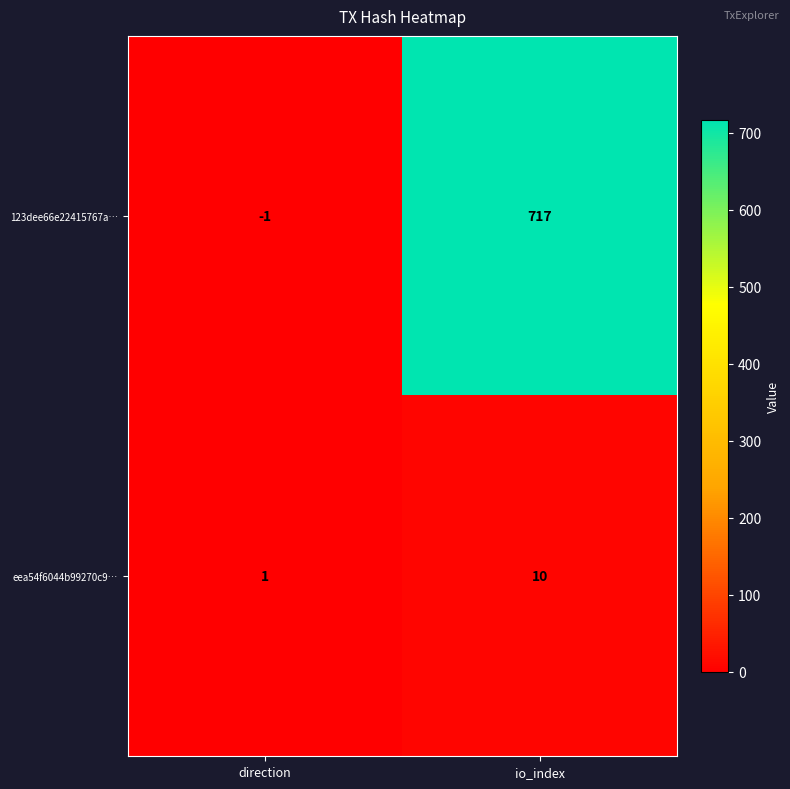

Which series has the widest spread of values?

123dee66e22415767a…